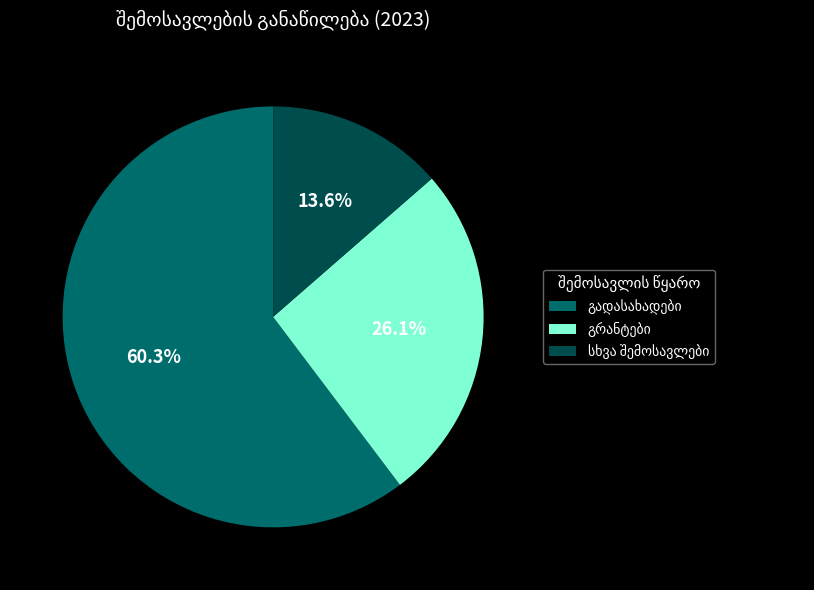

To the nearest percent, what percentage of the pie is სხვა შემოსავლები?

14%